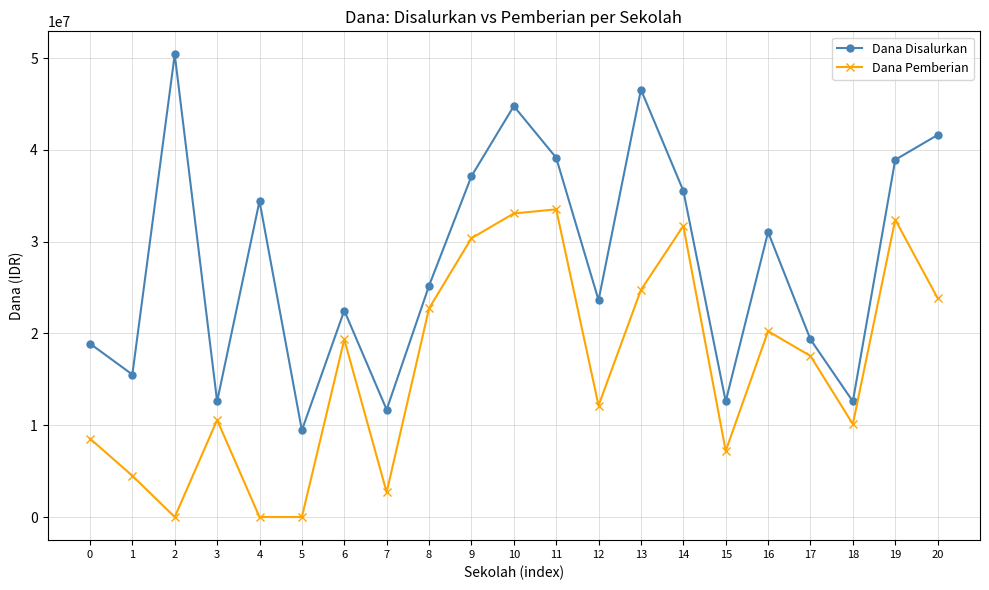

True or false: Dana Disalurkan and Dana Pemberian intersect in this chart.

False